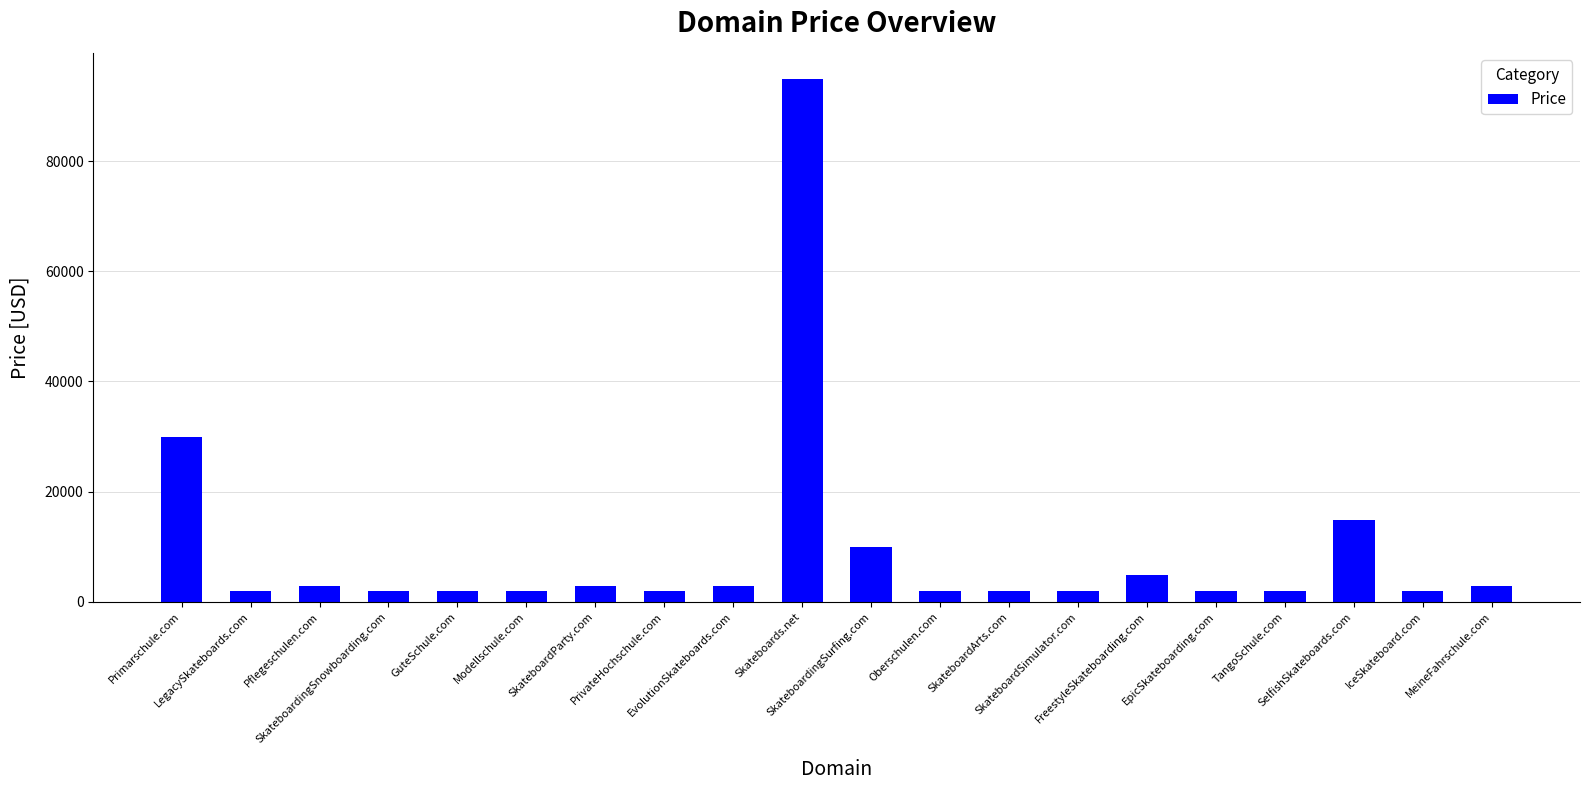

What is the difference between the maximum and second lowest values?

93000